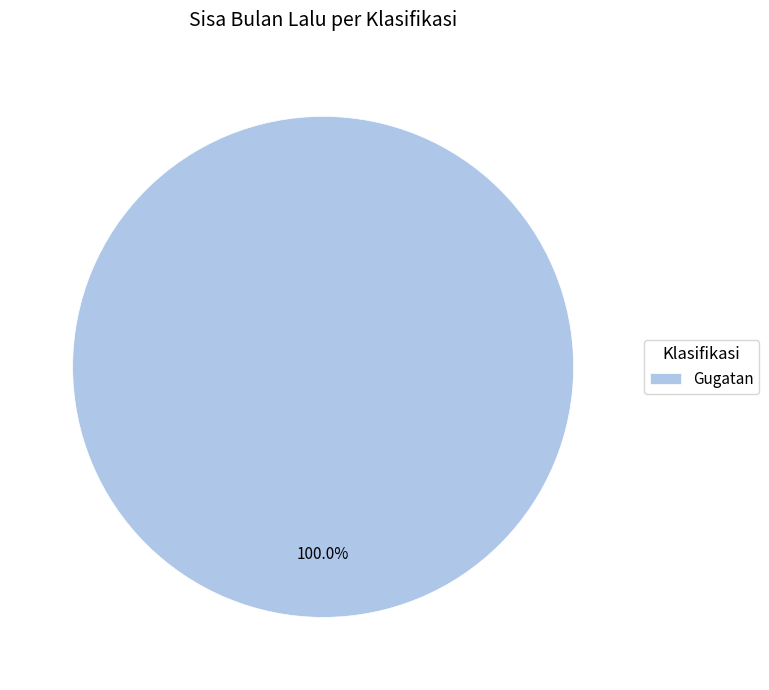

Which category accounts for the majority?

Gugatan